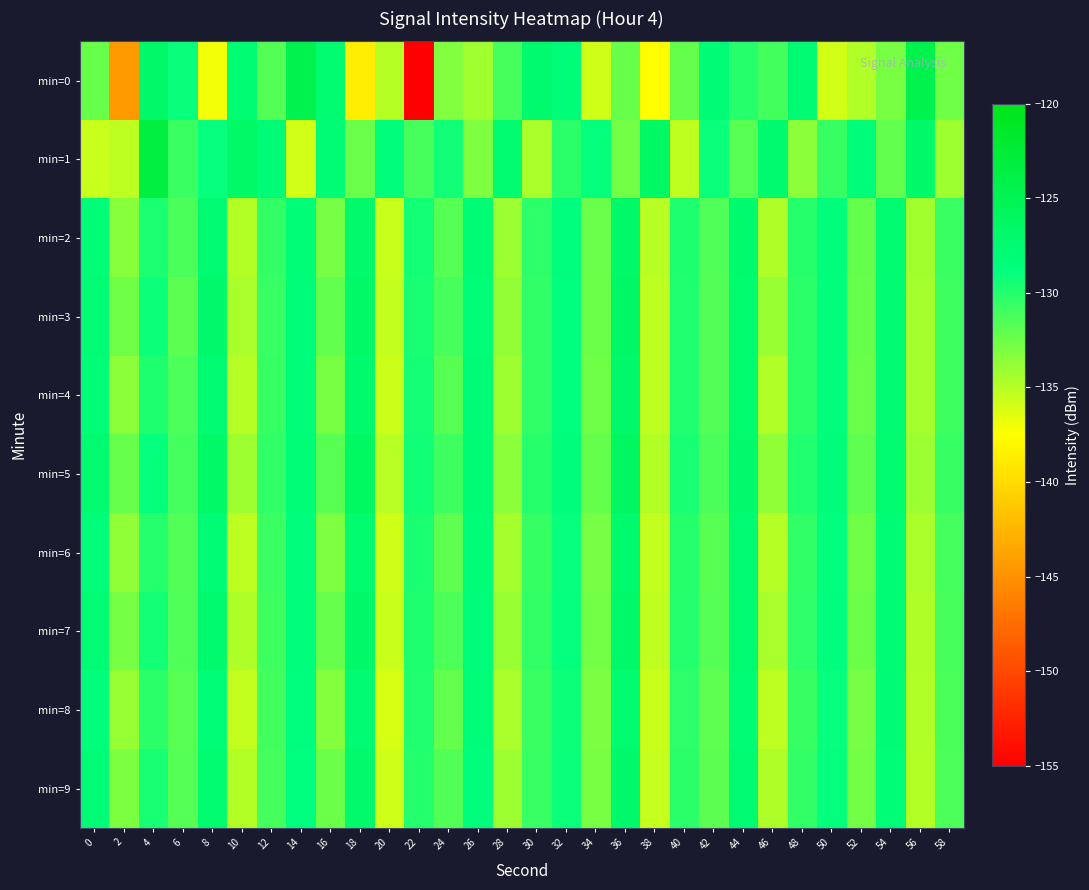

Which series has the widest spread of values?

min=0